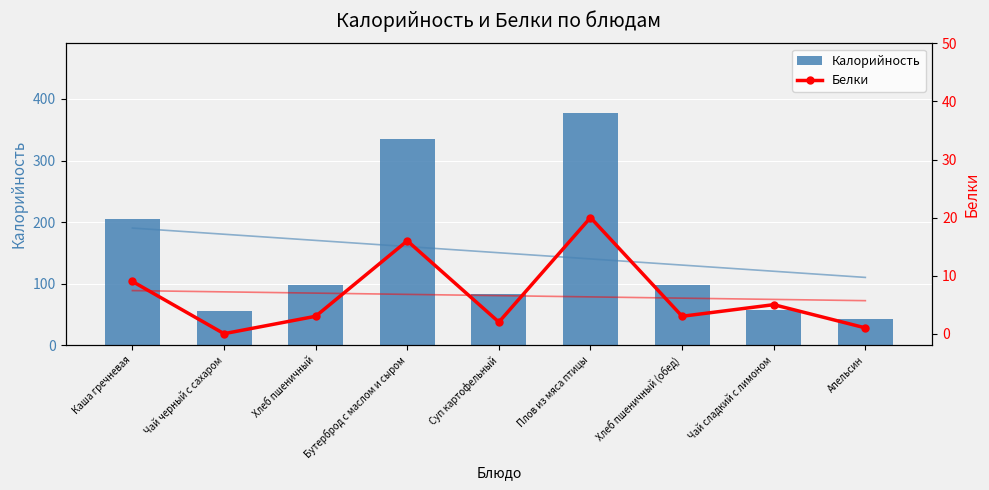

The Калорийность series shows 96.1 at Чай черный с сахаром. True or false?

False